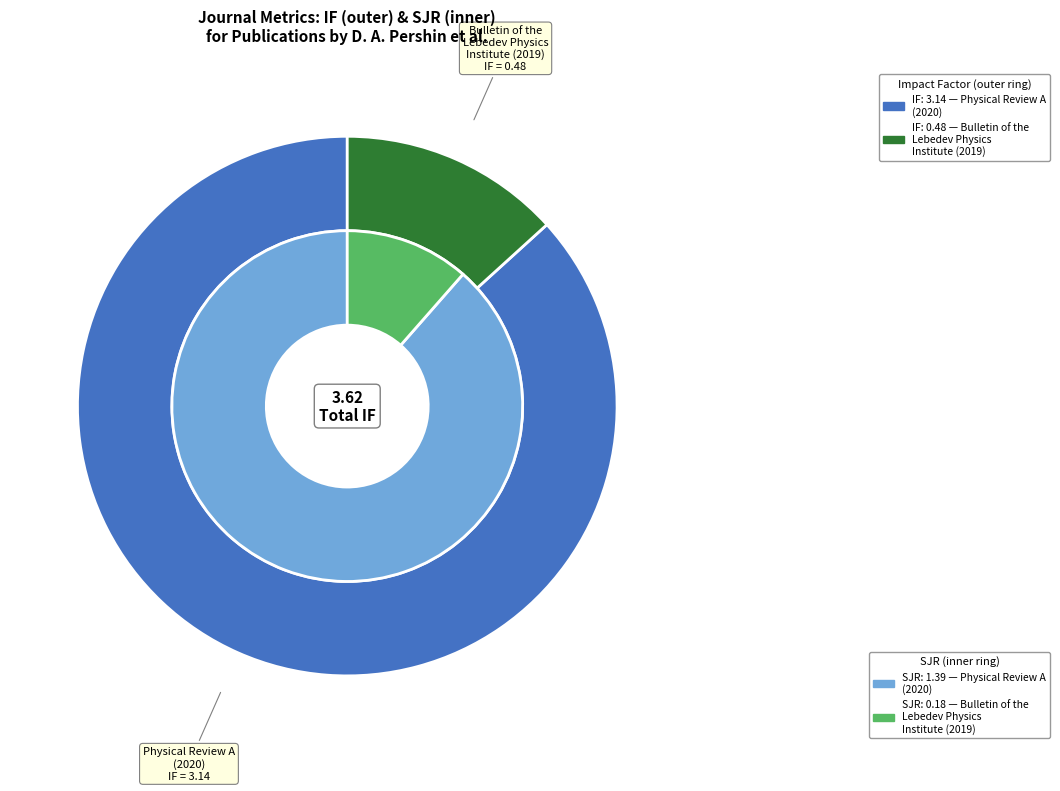

At values_if, list the series in order from smallest to largest.

values_sjr, values_if